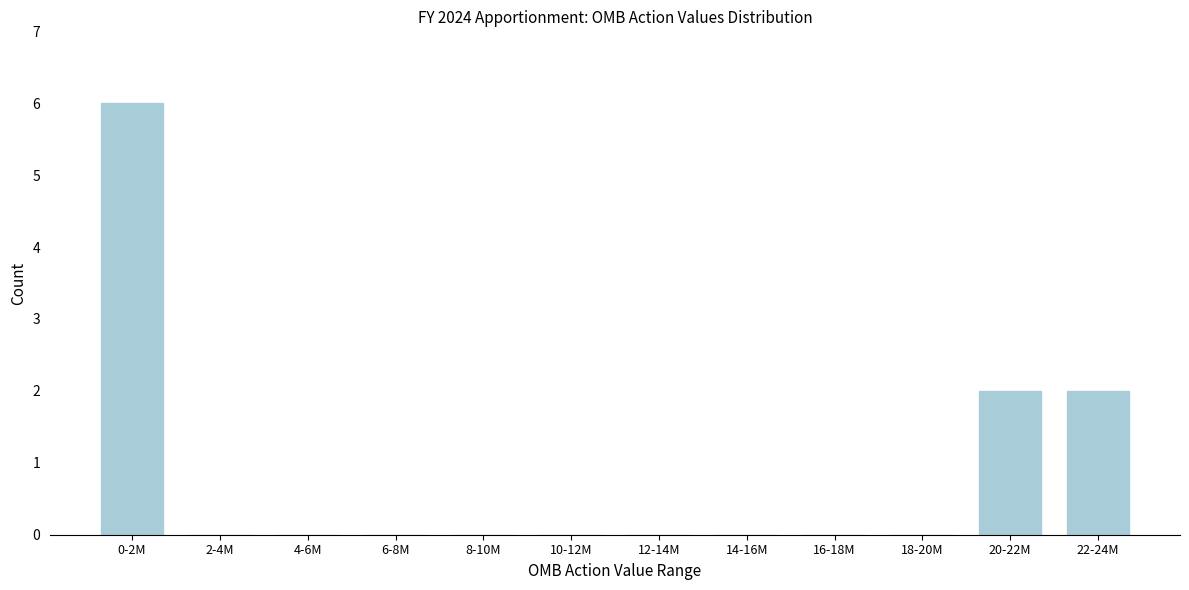

Reading left to right, extract all data points from this chart.

0-2M=6	2-4M=0	4-6M=0	6-8M=0	8-10M=0	10-12M=0	12-14M=0	14-16M=0	16-18M=0	18-20M=0	20-22M=2	22-24M=2